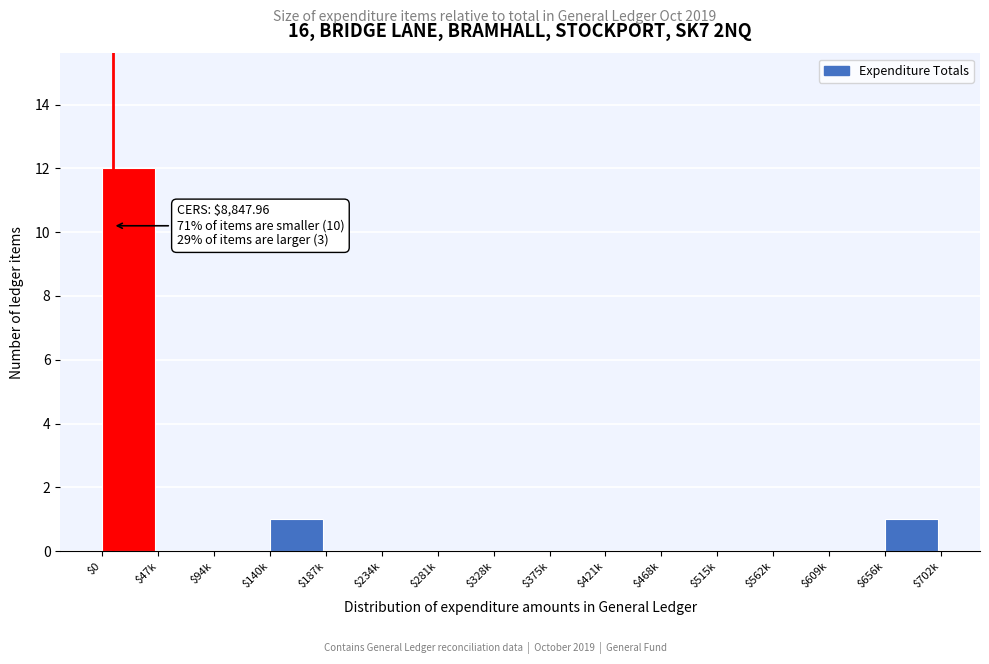

What is the sum of all values?

14